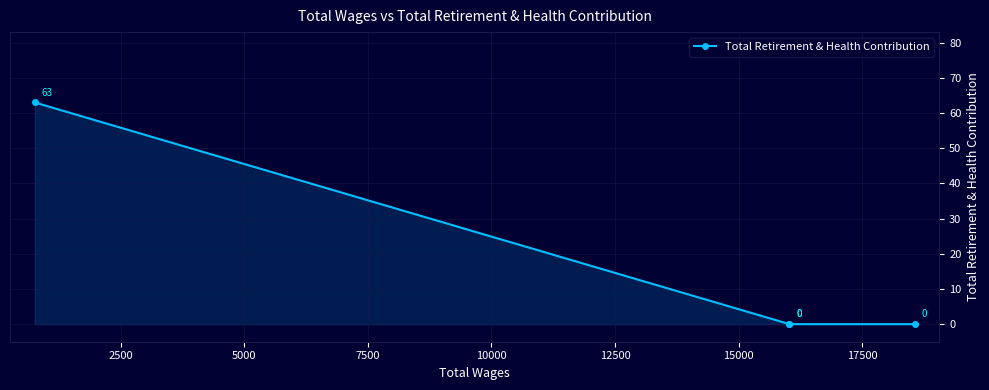

Count the number of data series in this chart.

1